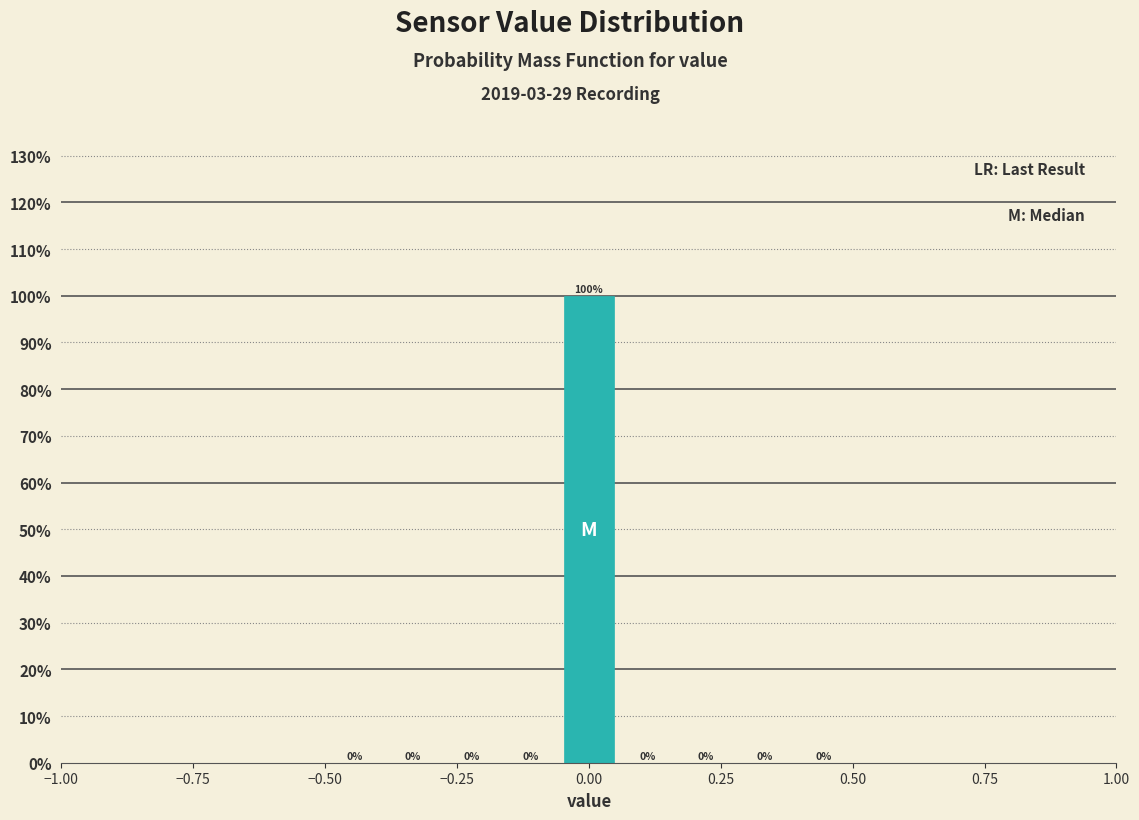

Around what value on the x-axis is the tallest bar? Give the approximate position of its centre, as read against the axis.

0.00